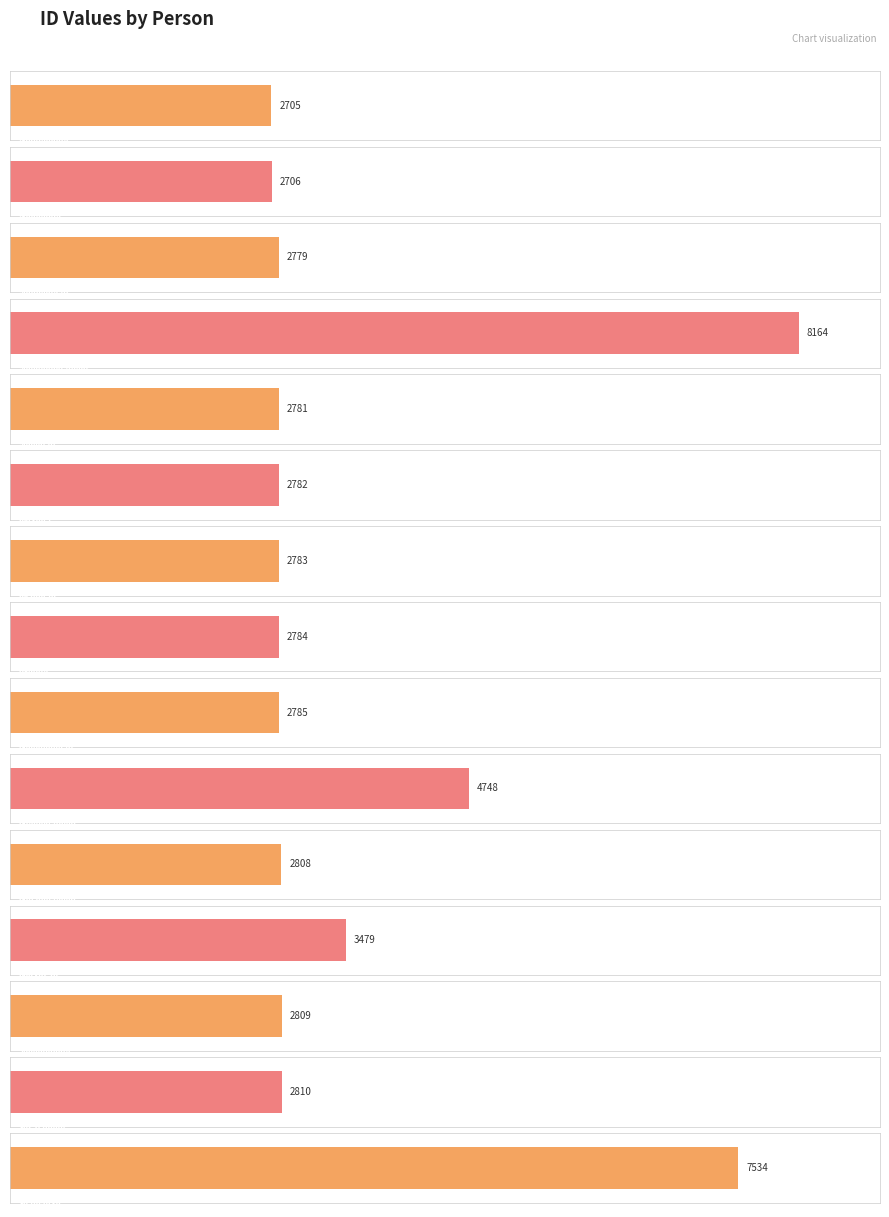

How many distinct data groups are displayed?

1